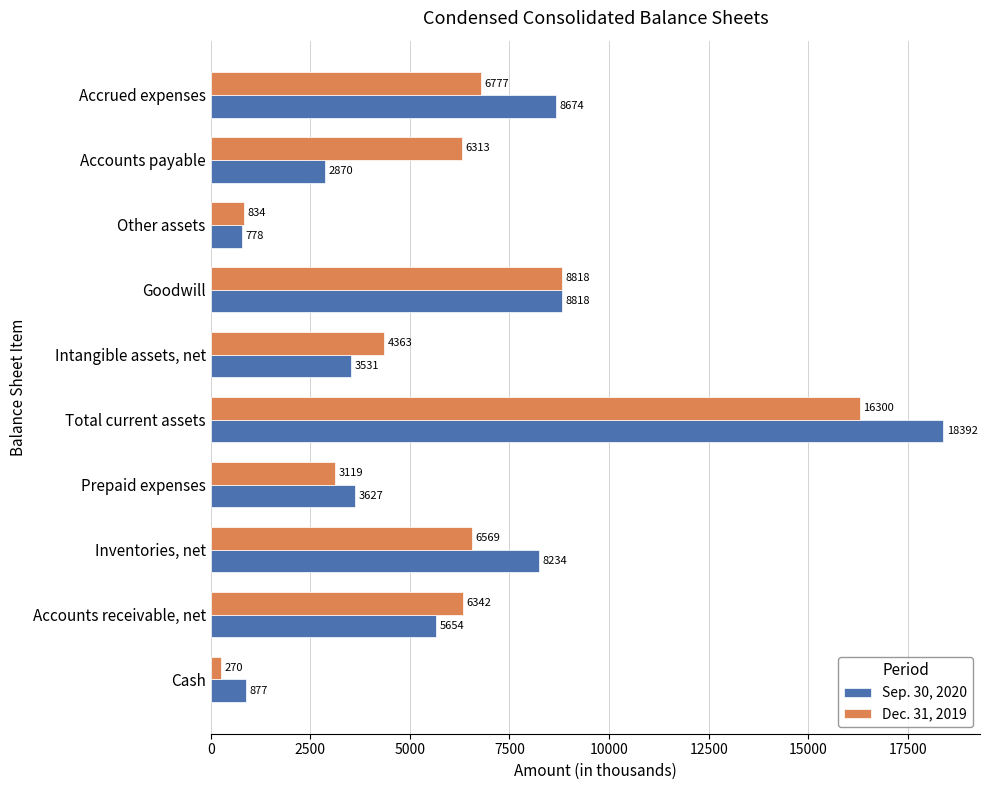

How many categories are shown in the chart?

10